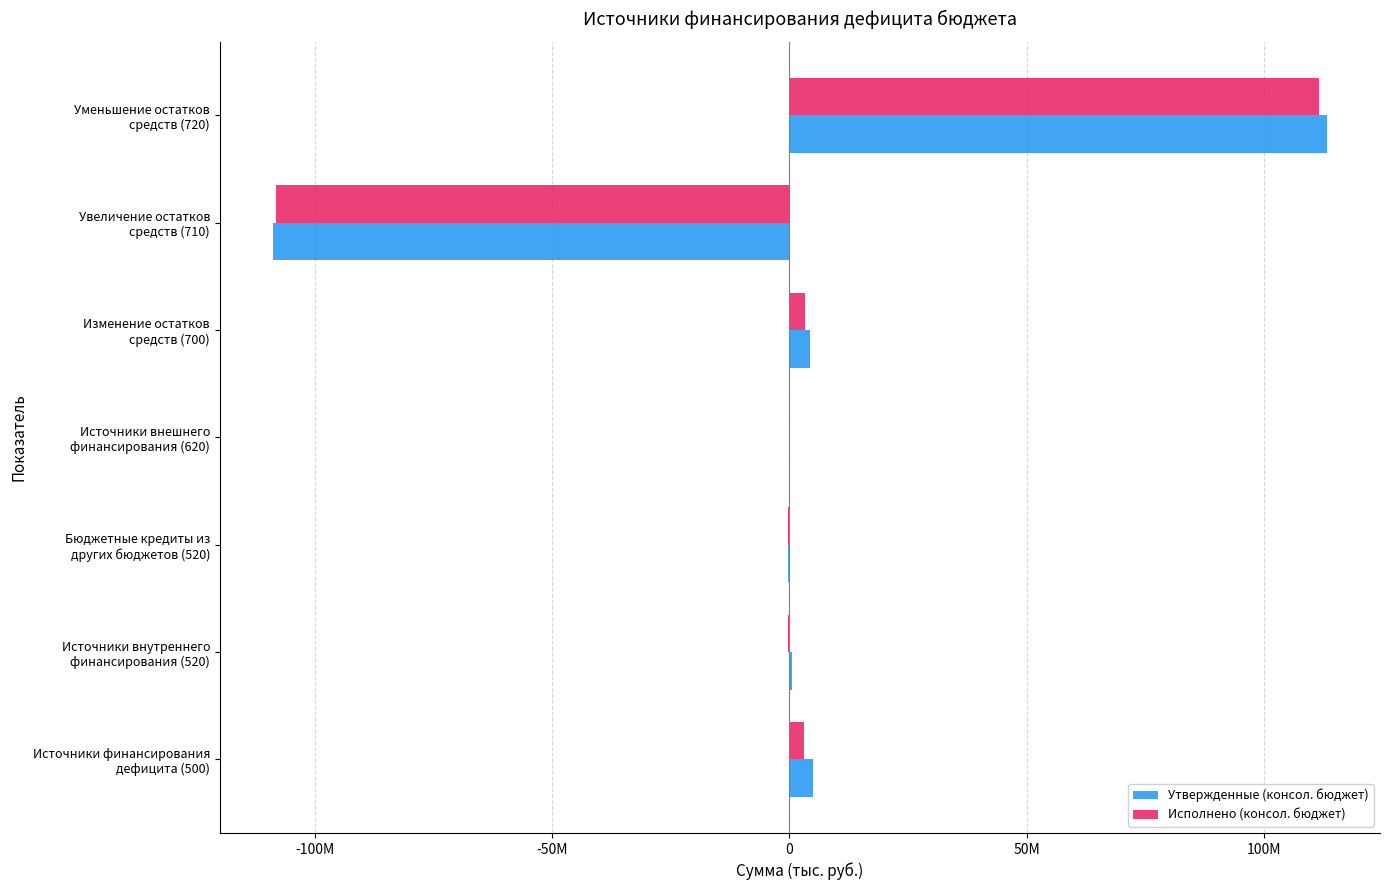

Which series has the largest range (max minus min)?

Утвержденные (консол. бюджет)